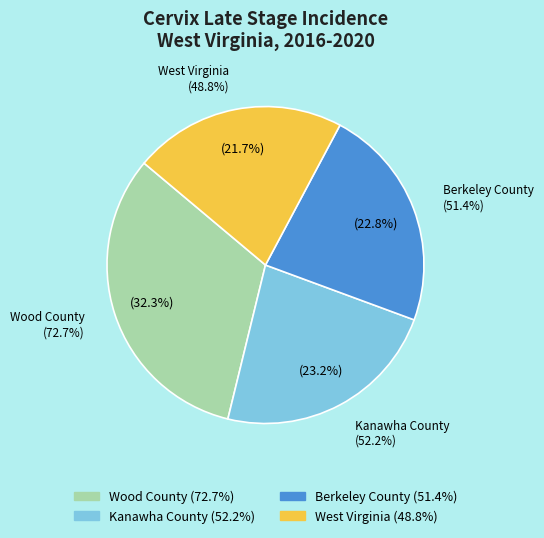

Is there a majority slice in this chart?

No